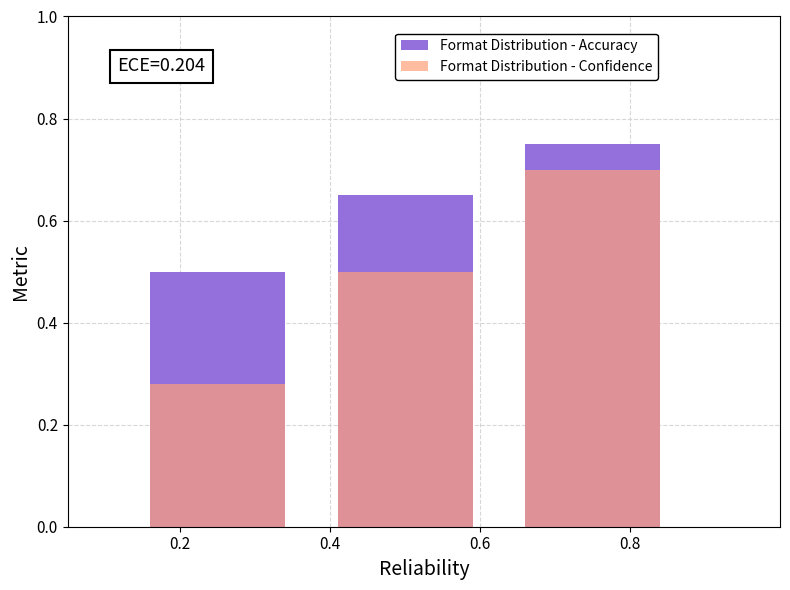

Rank the series by their average value, from highest to lowest.

Format Distribution - Accuracy, Format Distribution - Confidence